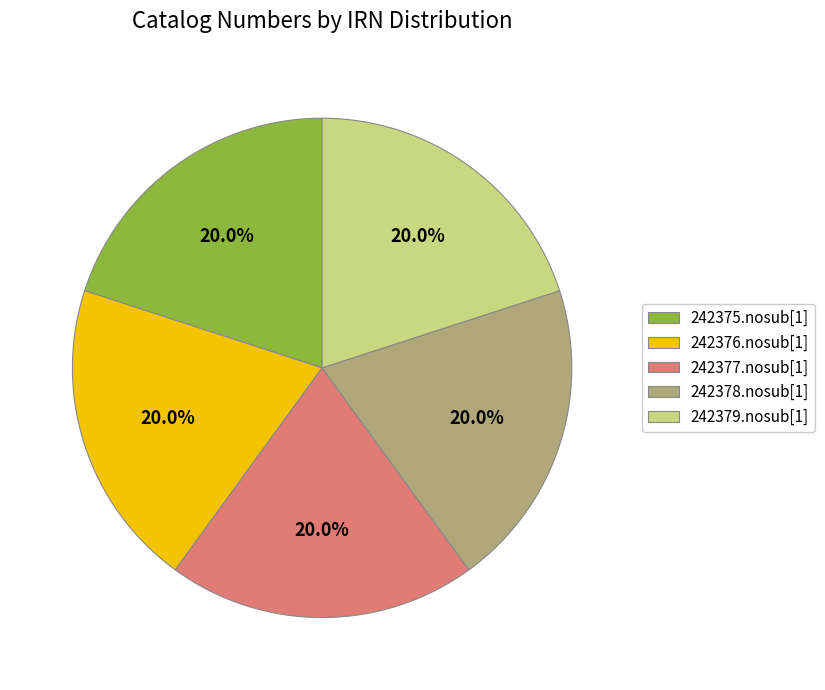

What percentage is the 242379.nosub[1] slice, to the nearest percent?

20%